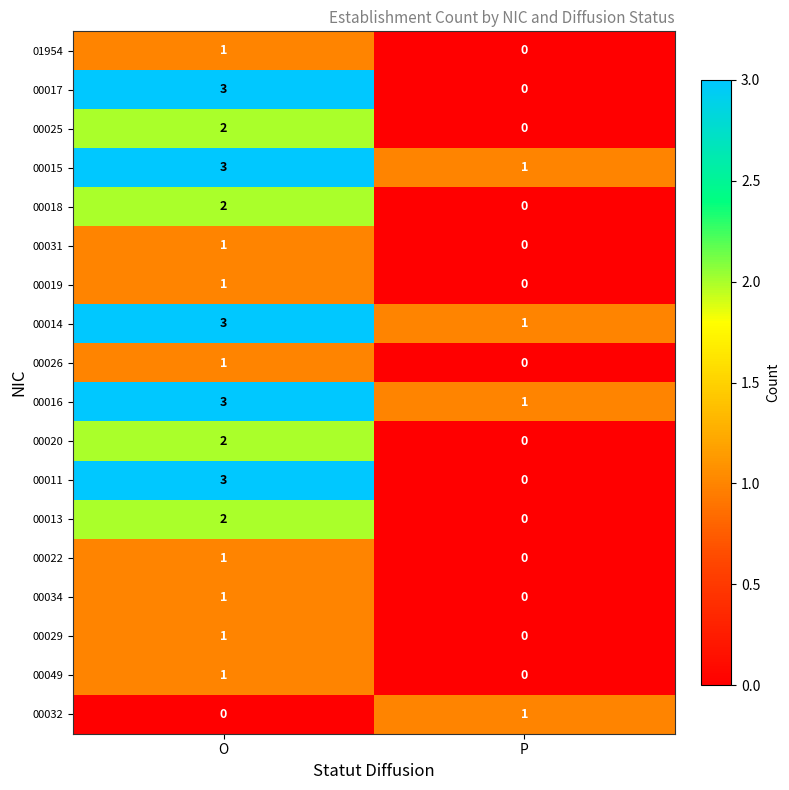

Read the 00025 value at O.

2